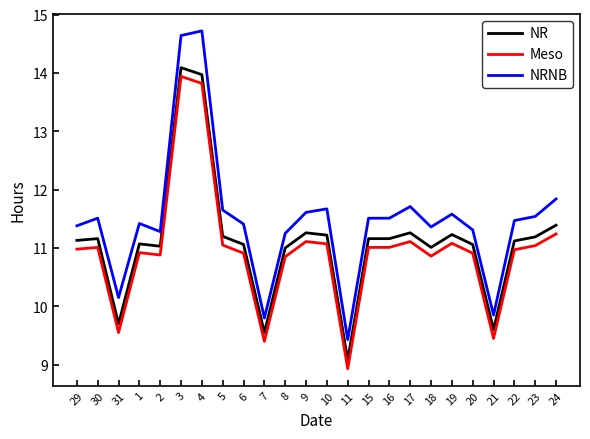

Rank the series by their maximum value, from lowest to highest.

Meso, NR, NRNB